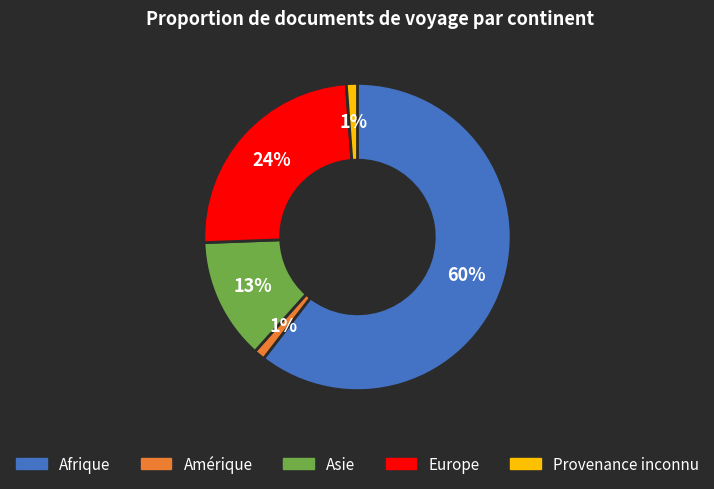

What is the ratio of the value at Asie to the value at Afrique?

0.2